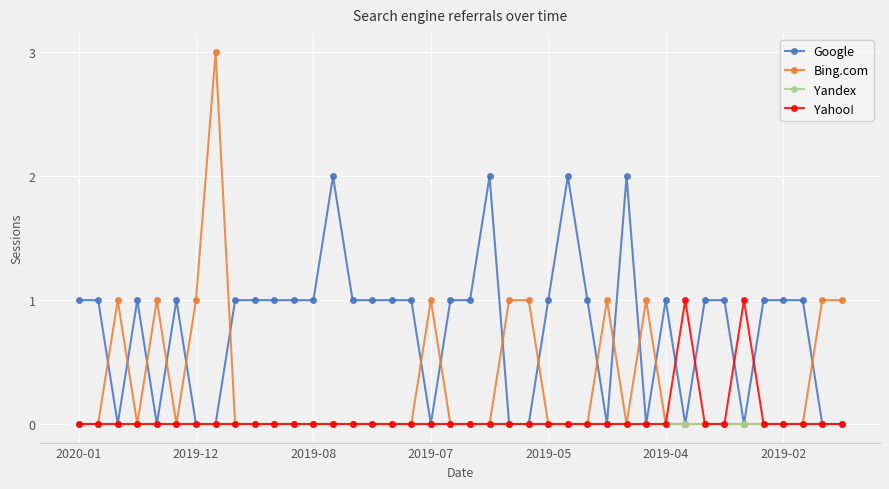

What is the maximum value shown in the chart?

3